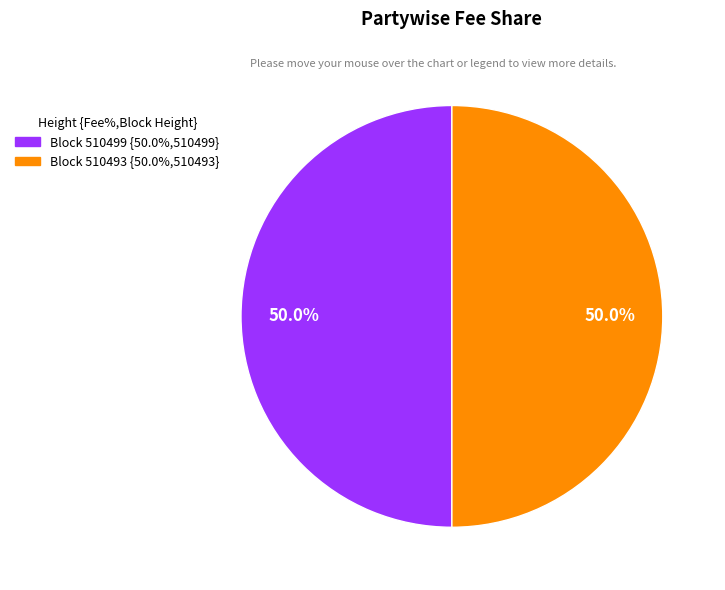

Rank the categories by value from highest to lowest.

510499, 510493